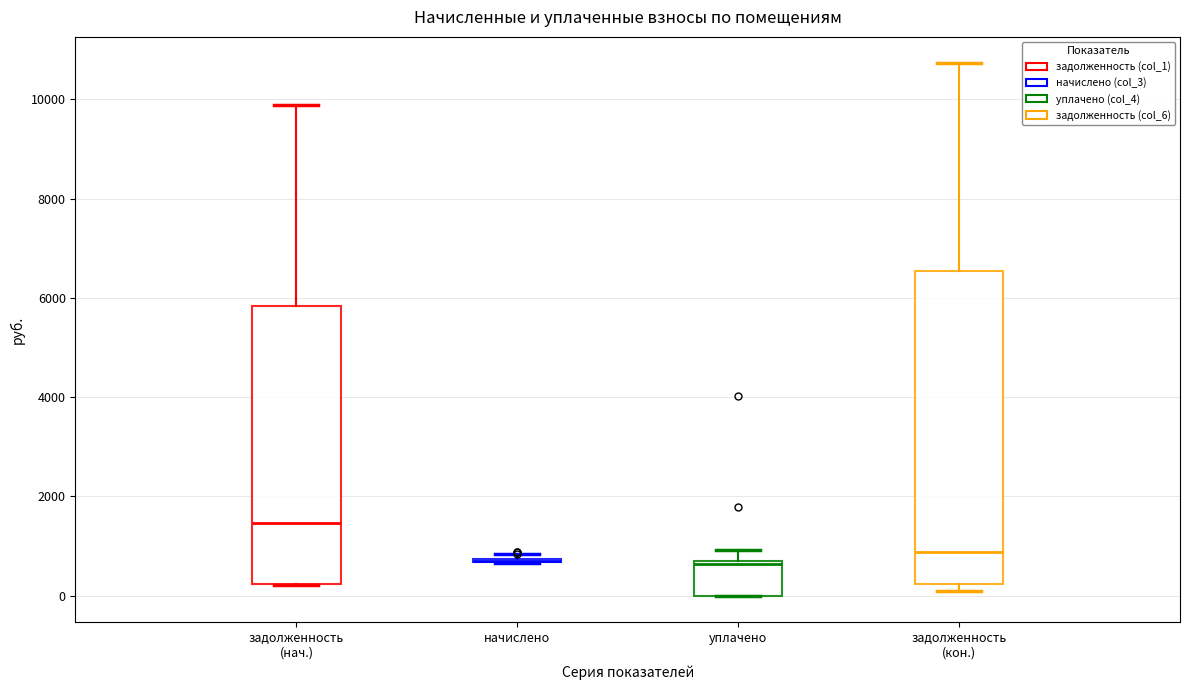

Comparing the boxes themselves (not the whiskers), which one is the tallest?

задолженность (кон.)